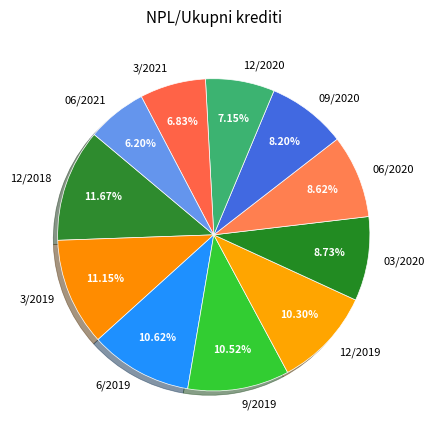

Combined, do 3/2021 and 3/2019 account for over 50%?

No